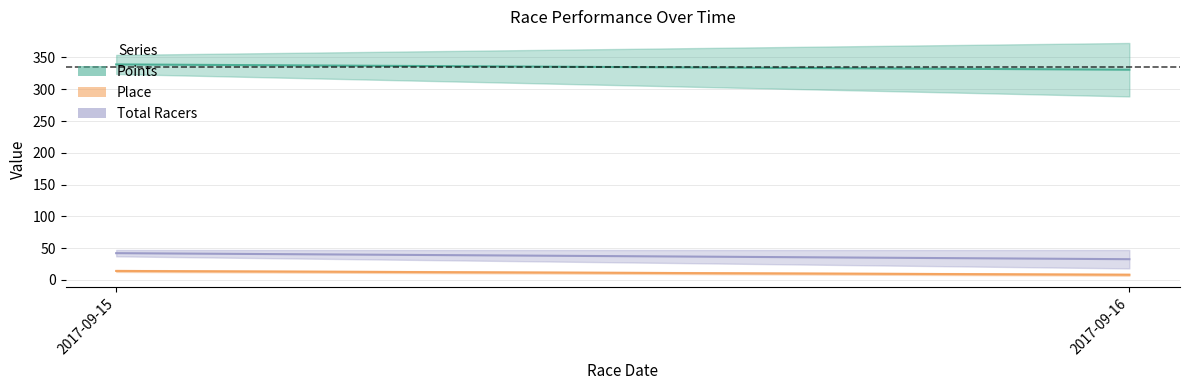

Which category has the highest value in the Place series?

2017-09-15